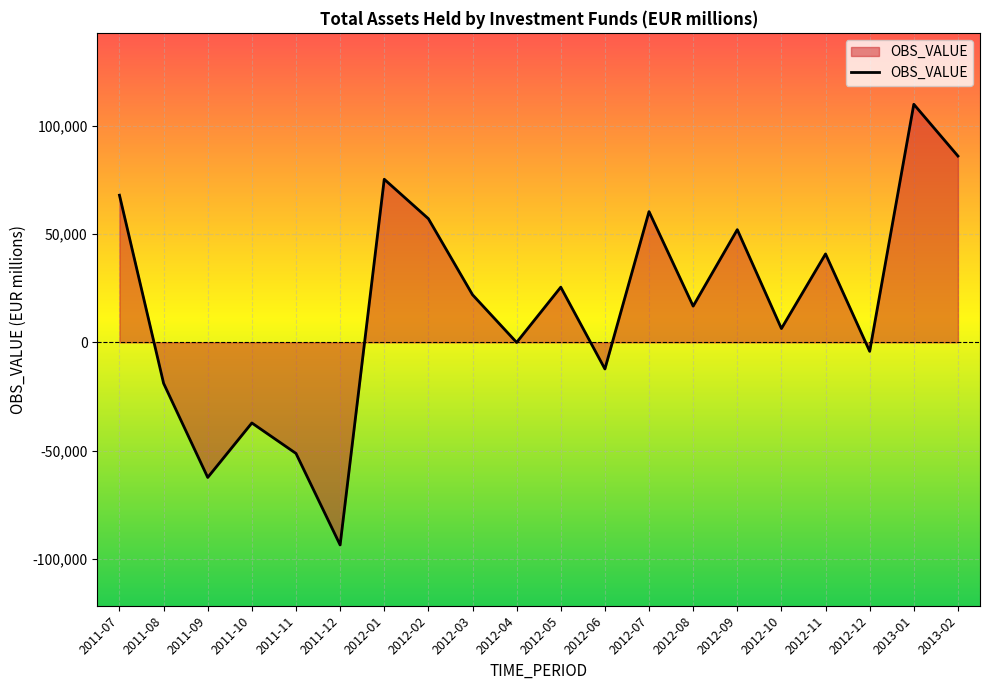

How many categories are shown in the chart?

20